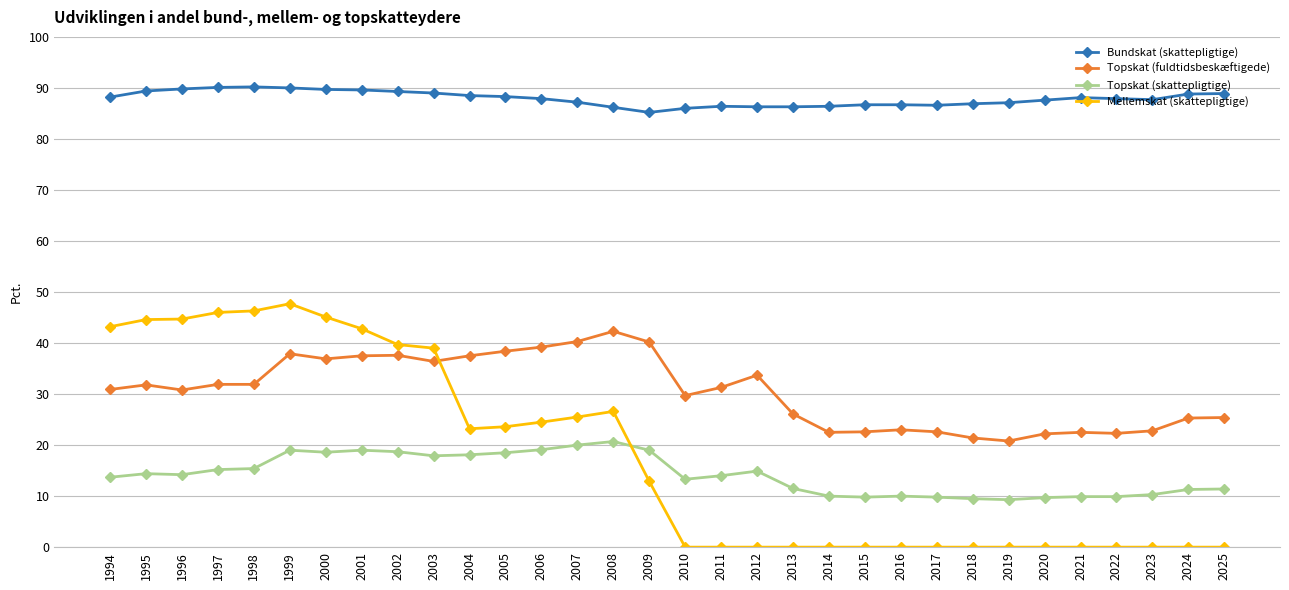

The Mellemskat (skattepligtige) series shows 58.6 at 2001. True or false?

False